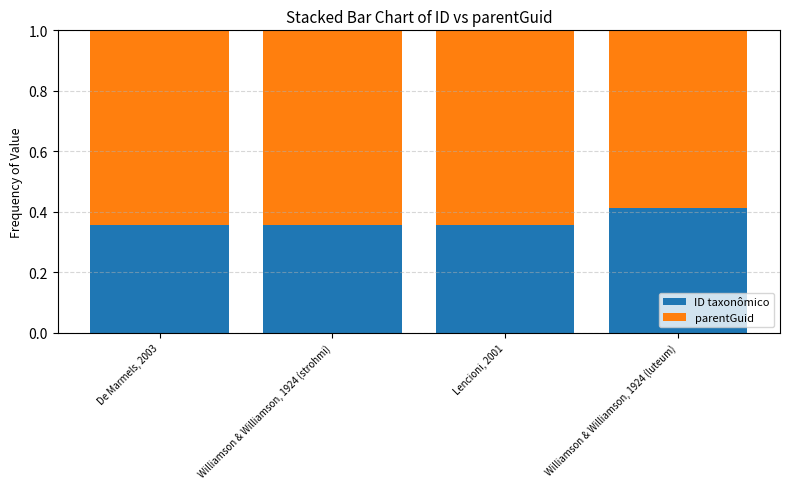

How many ID taxonômico values are between 0 and 1?

4